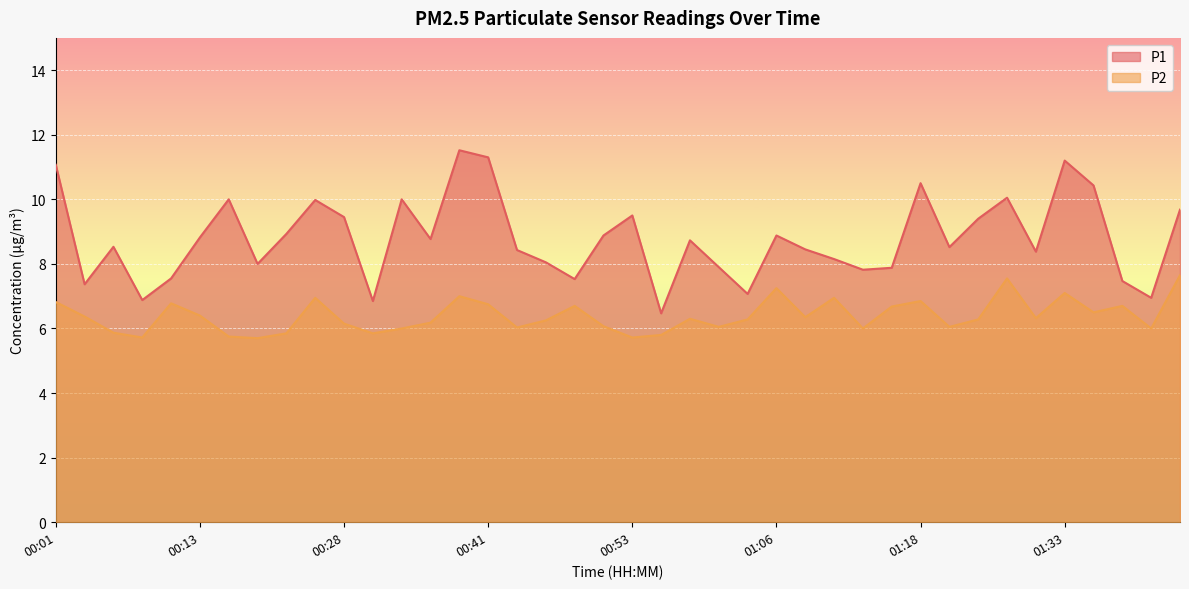

What is the difference between the highest and lowest values at 01:08?

2.1